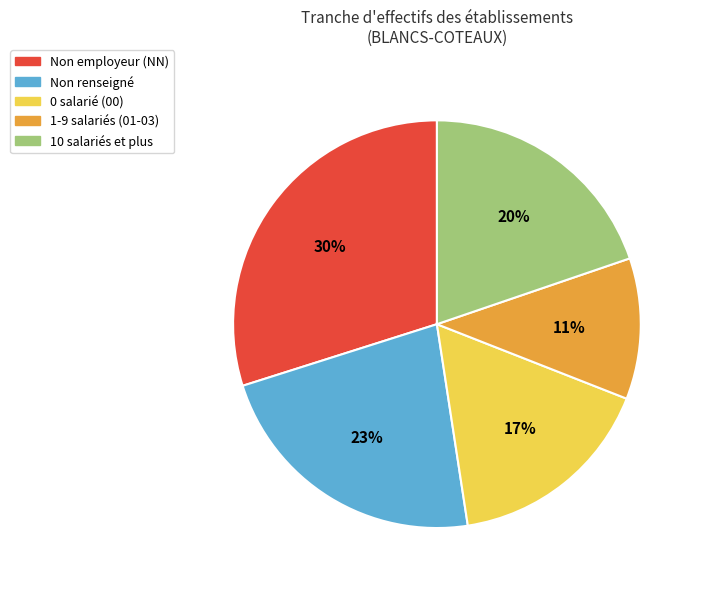

To the nearest percent, what is the average slice percentage?

20%